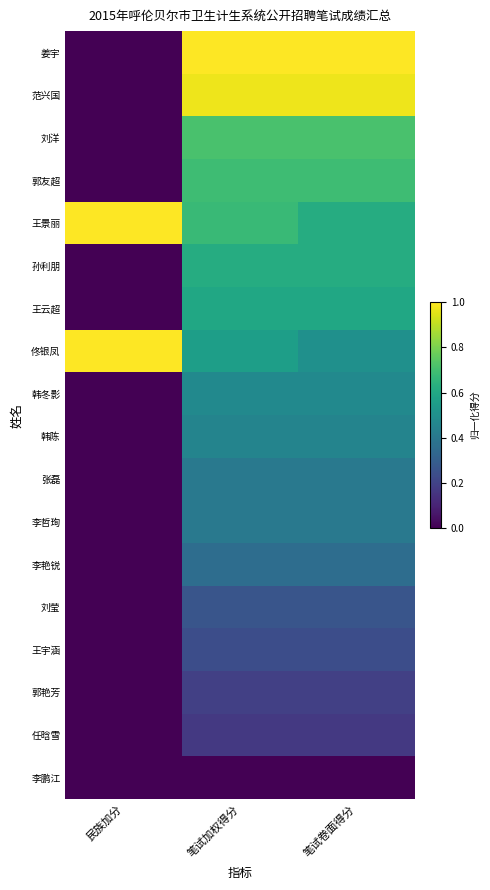

Between 笔试卷面得分 and 笔试加权得分, which is larger?

笔试卷面得分